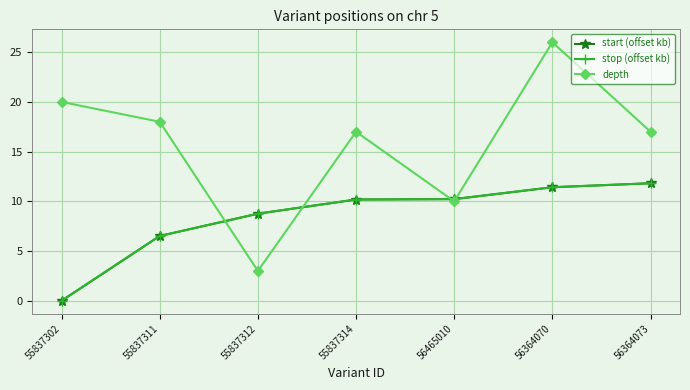

What is the difference between the second highest and second lowest values in the depth series?

10.0